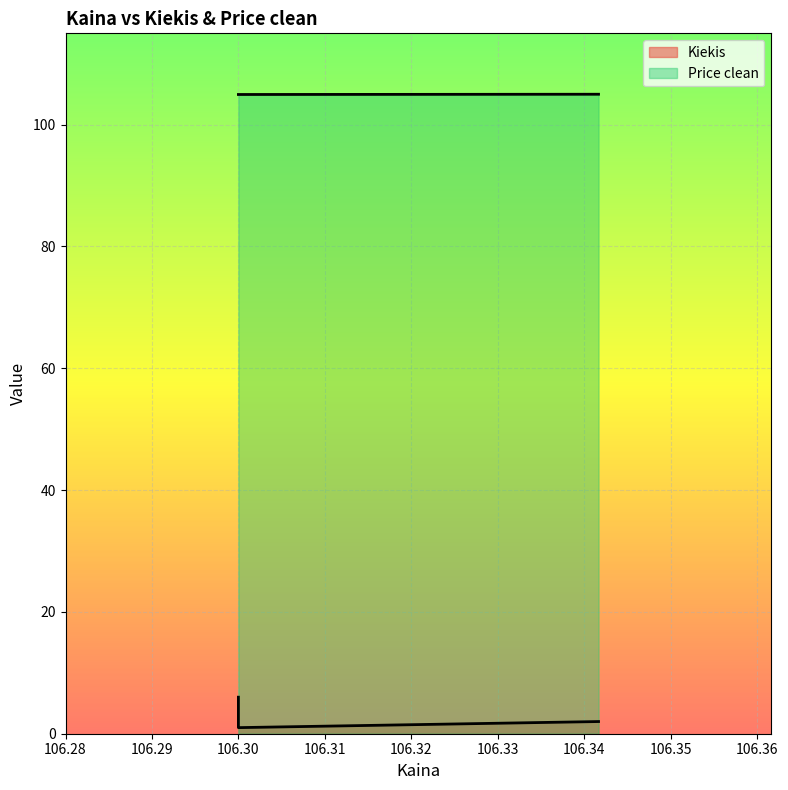

The value of Kiekis at 106.341667 is 2.0. True or false?

True